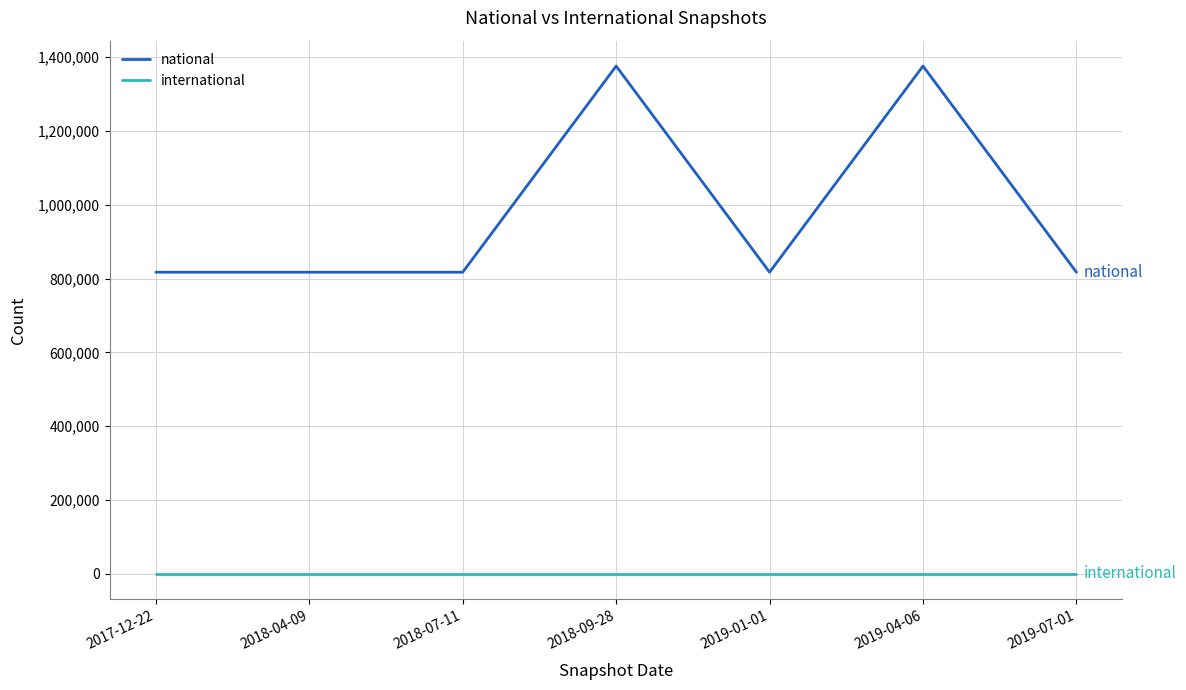

What is the spread (max minus min) of values at 2018-09-28?

1375775